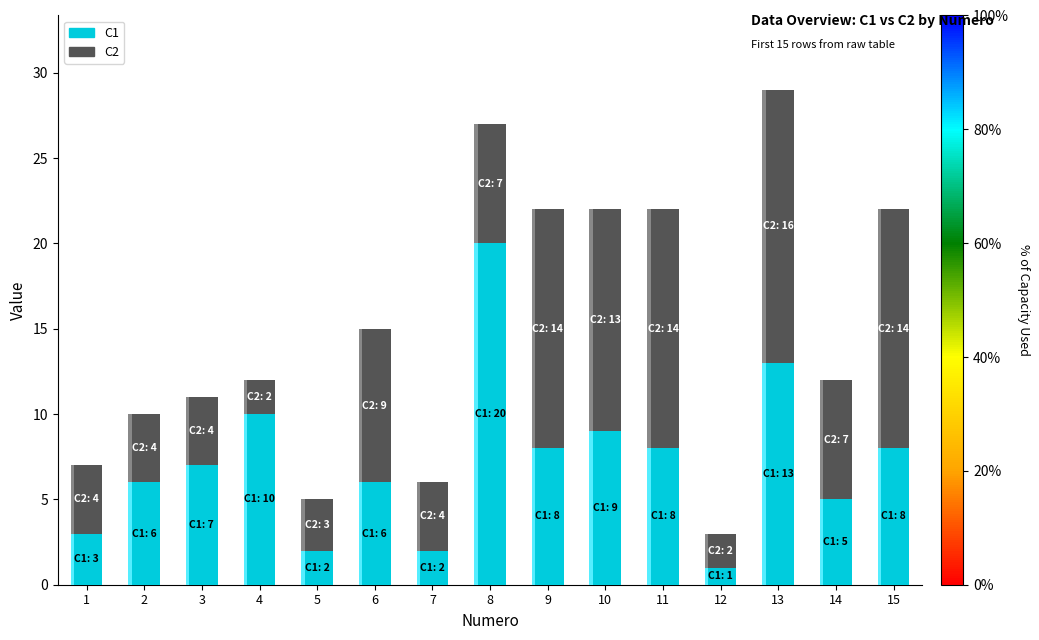

Which series has the largest total across all categories?

C2